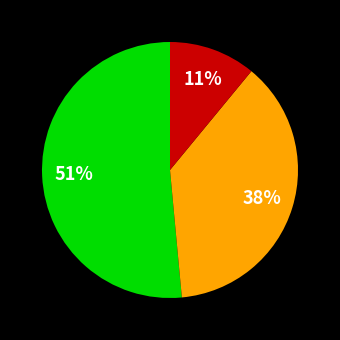

Is there any slice that represents more than half of the pie?

Yes